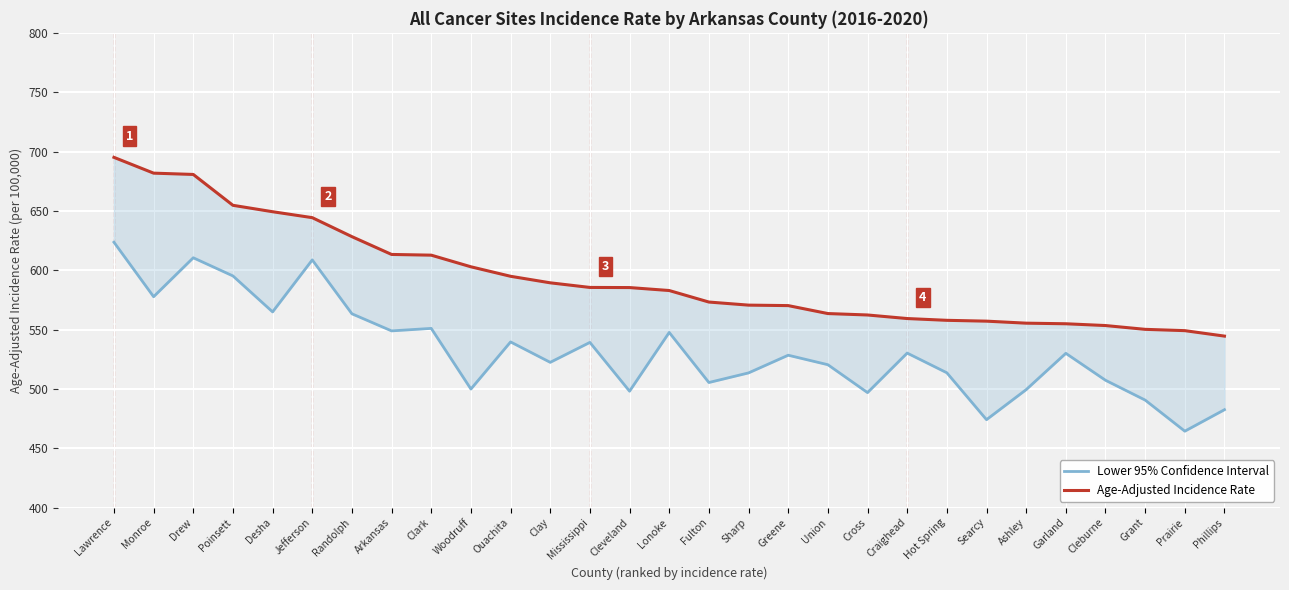

True or false: Lower 95% Confidence Interval and Age-Adjusted Incidence Rate intersect in this chart.

False